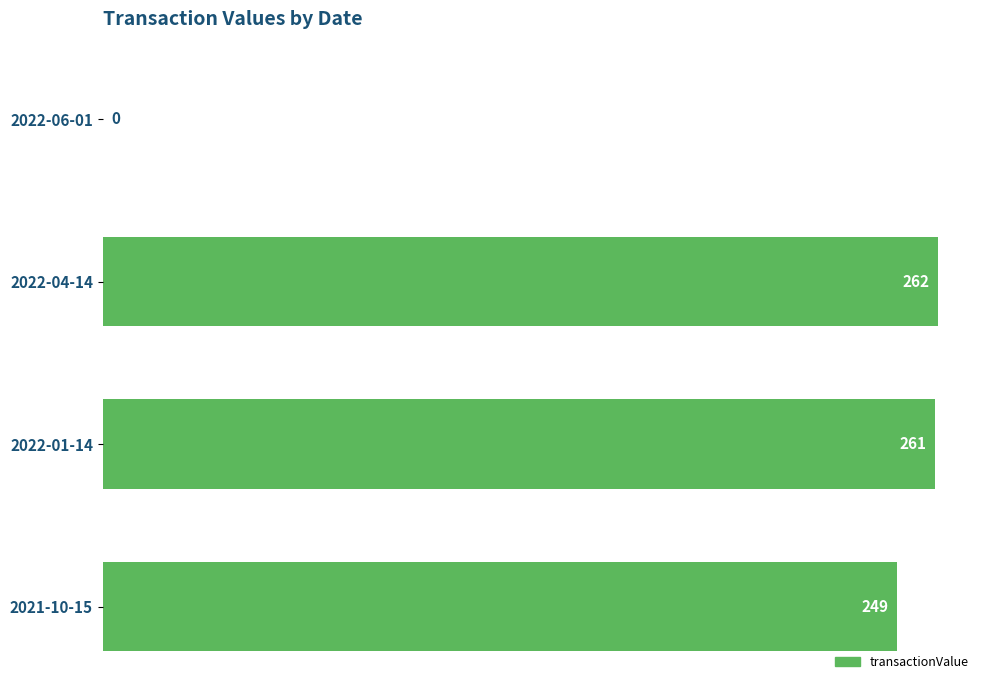

What is the sum of all values?

772